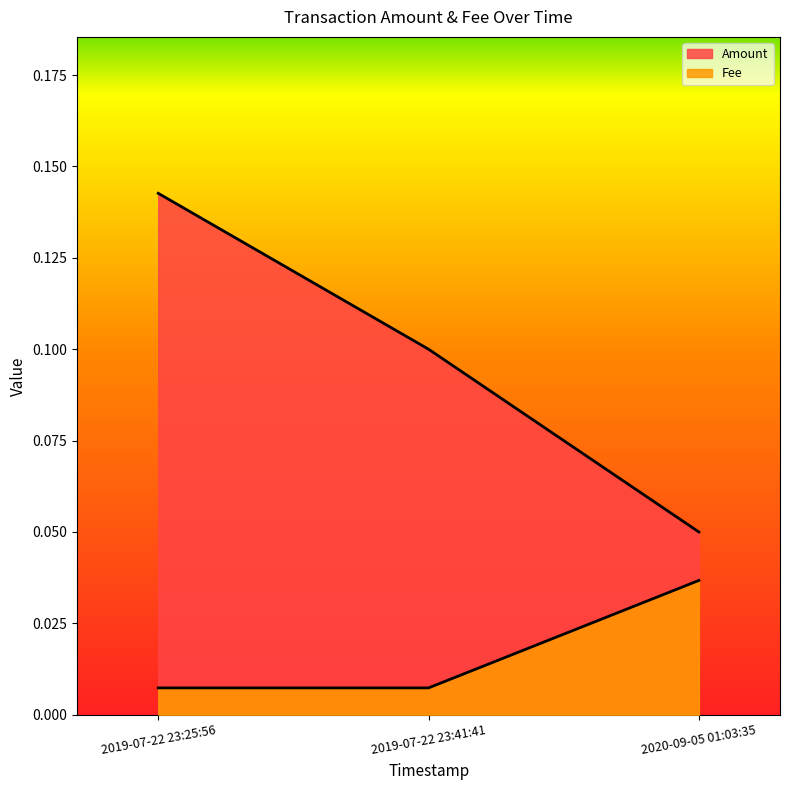

How many lines are shown in the chart?

2